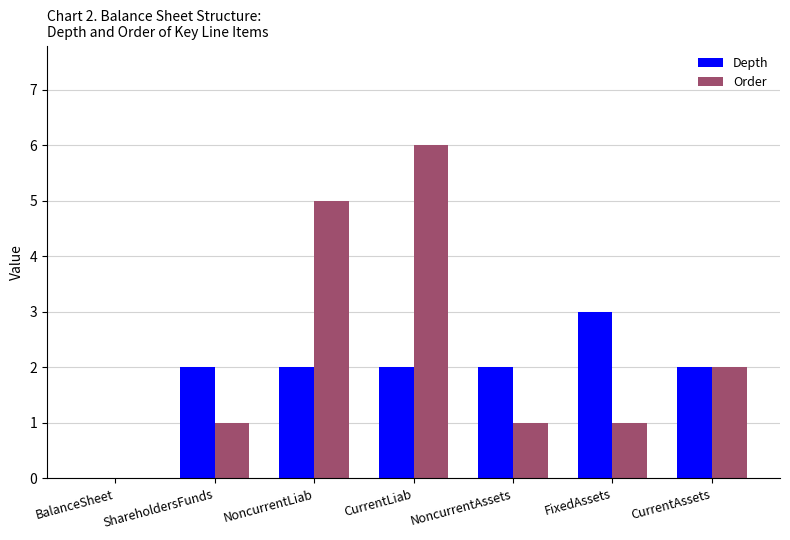

Reading left to right, extract all data points from this chart.

Depth: 0	2	2	2	2	3	2
Order: 0	1	5	6	1	1	2